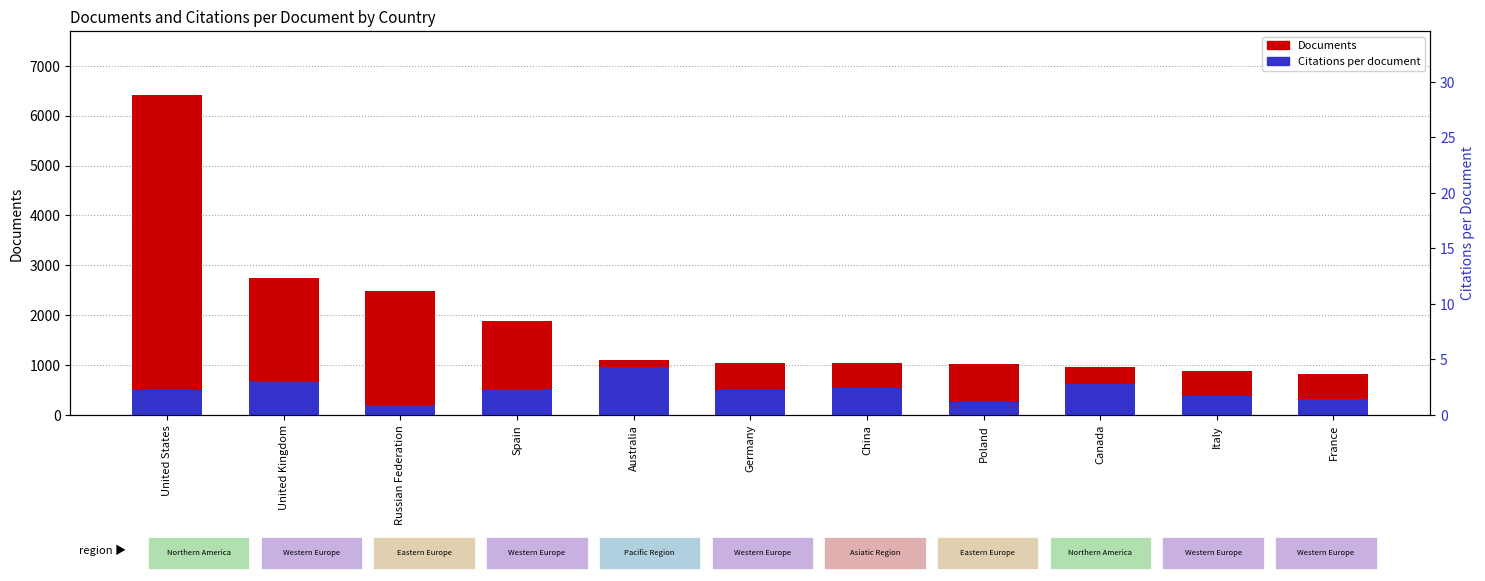

What is the sum of all Documents values?

20413.0